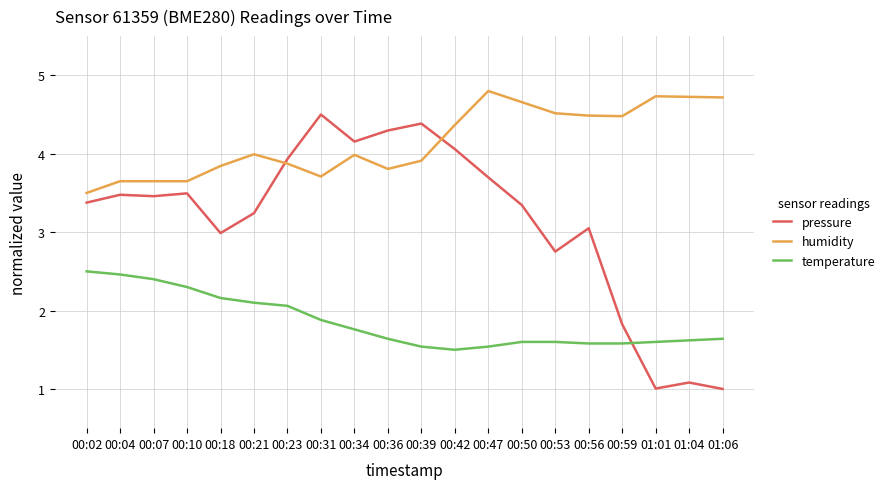

Is the value of humidity at 01:01 greater than the value of temperature at 00:04?

Yes